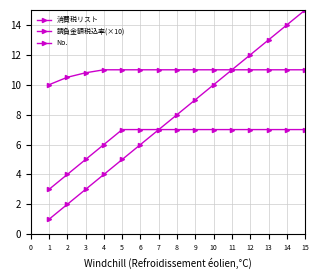

Between 12 and 4, which is larger?

12